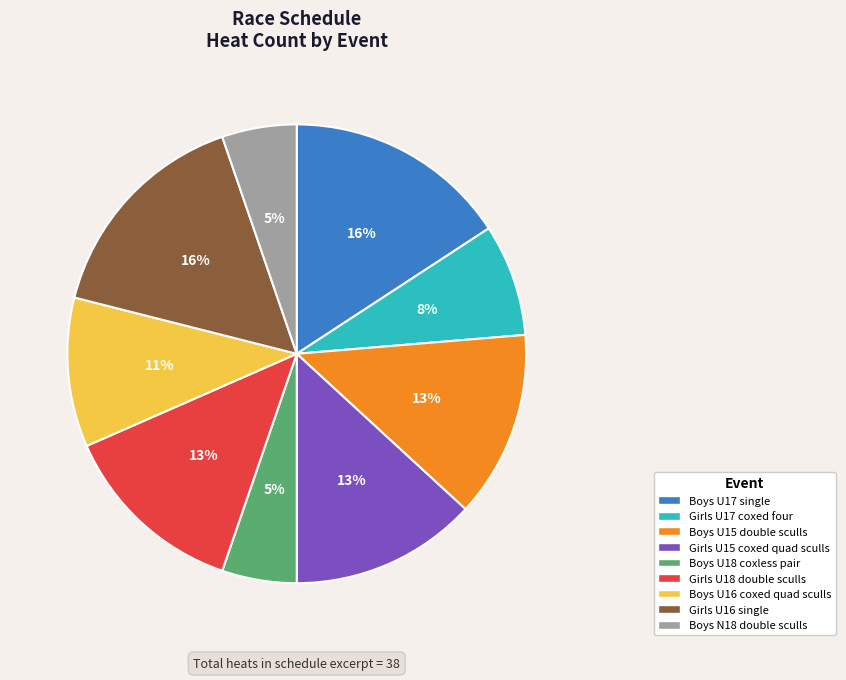

Count the number of slices in the pie.

9